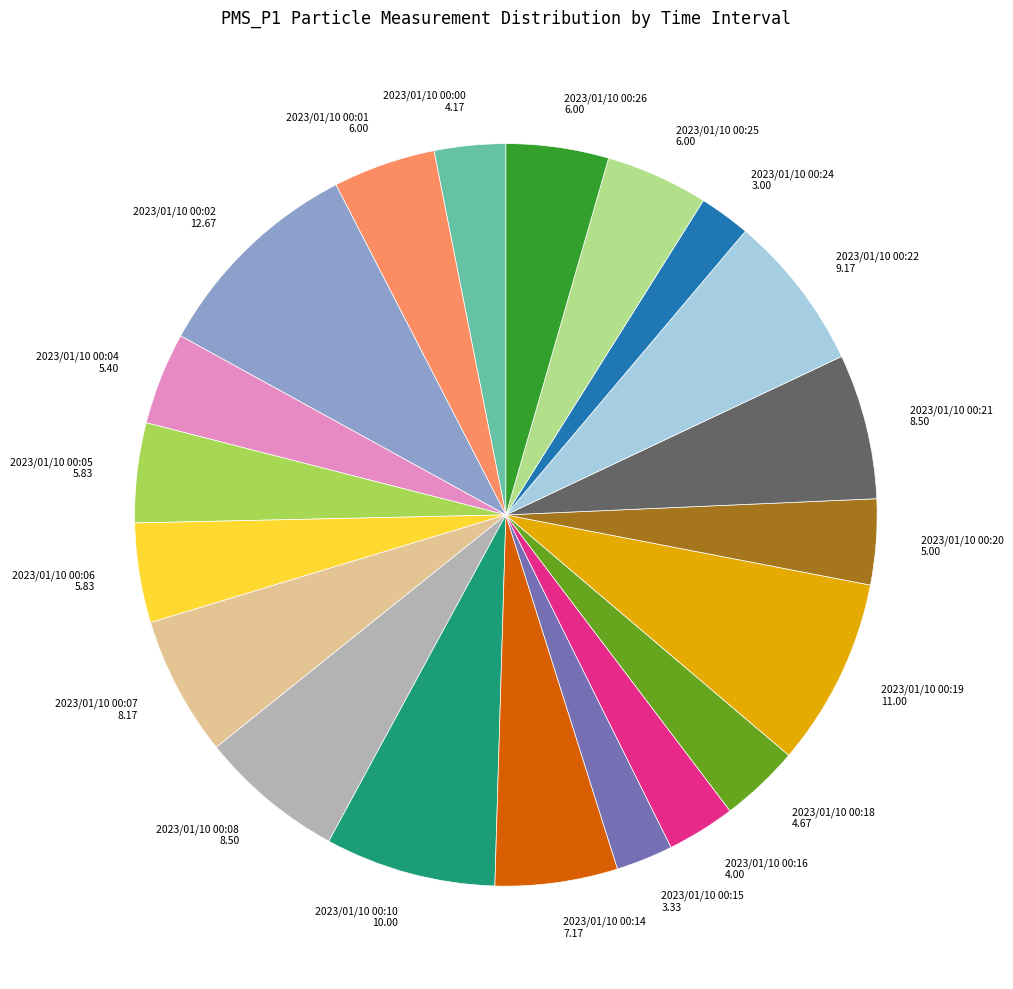

Which category has the biggest portion of the pie?

2023/01/10 00:02